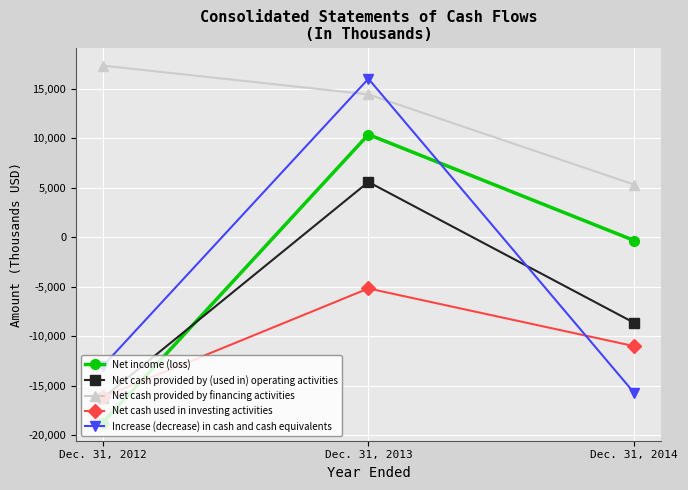

How many lines are shown in the chart?

5